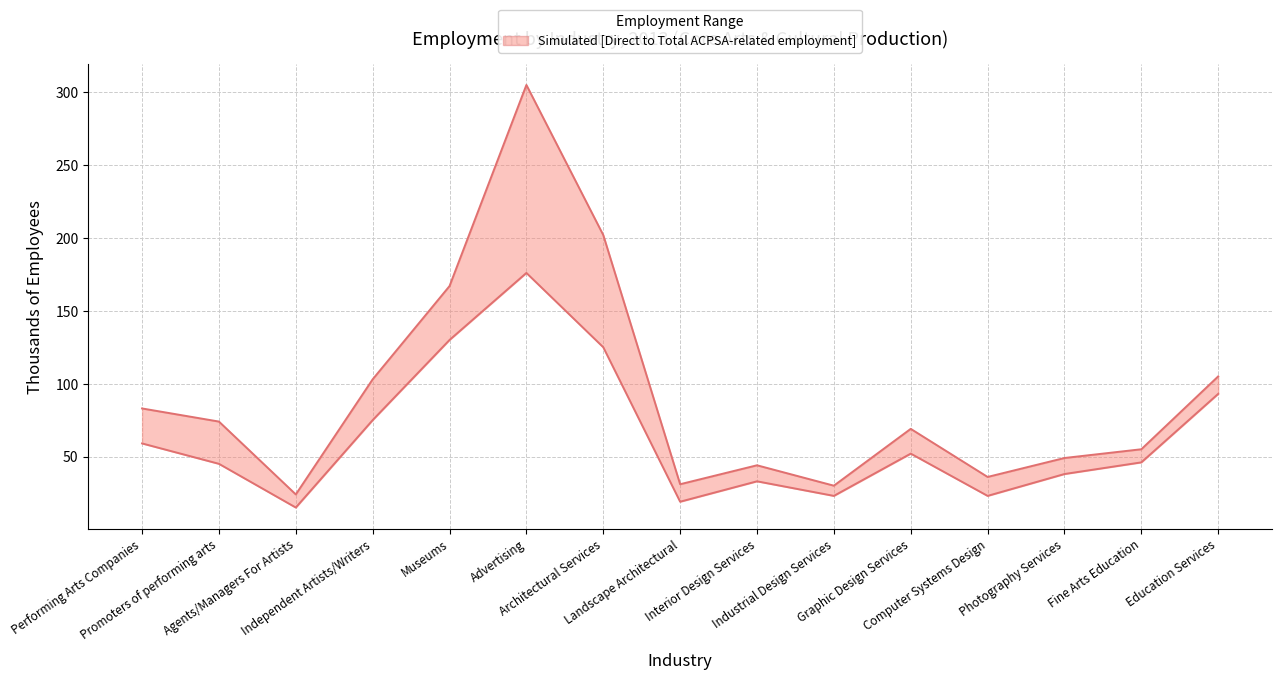

At which category does Total ACPSA-related employment reach its first local valley?

Agents/Managers For Artists